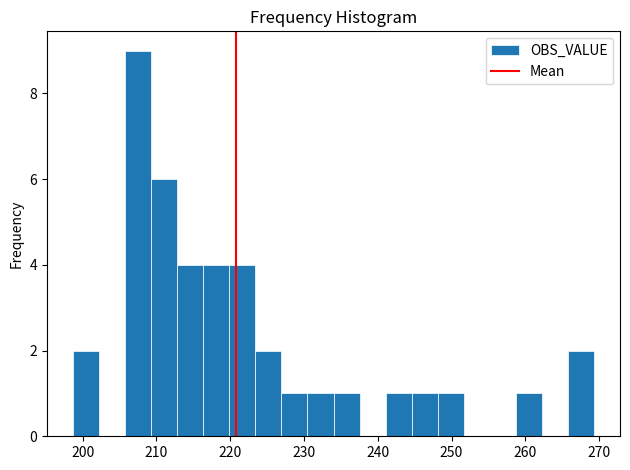

Read against the x-axis, roughly where is the centre of the tallest bar?

208